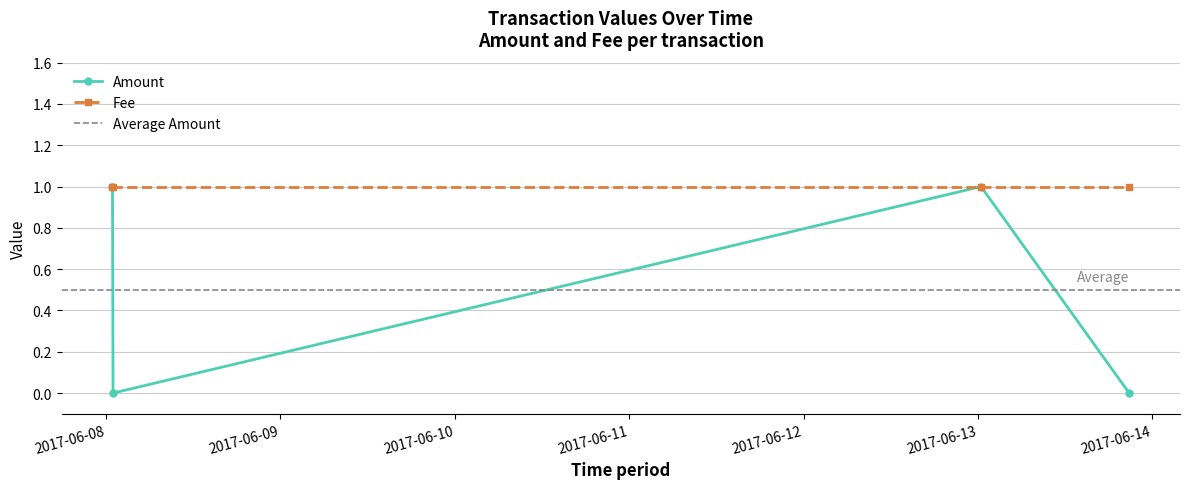

Reading left to right, extract all data points from this chart.

1	0	1	0